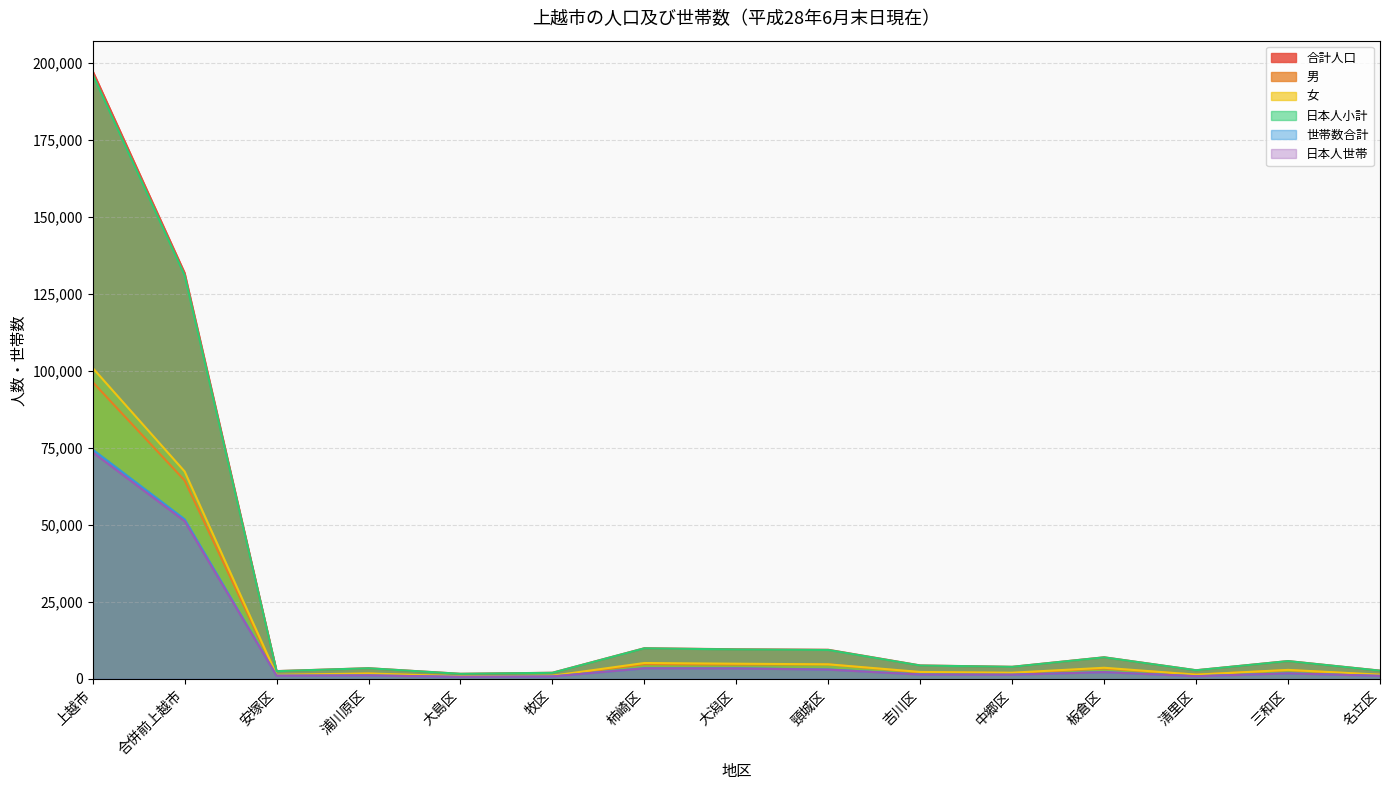

Is the value of 世帯数合計 at 頸城区 greater than the value of 日本人世帯 at 牧区?

Yes